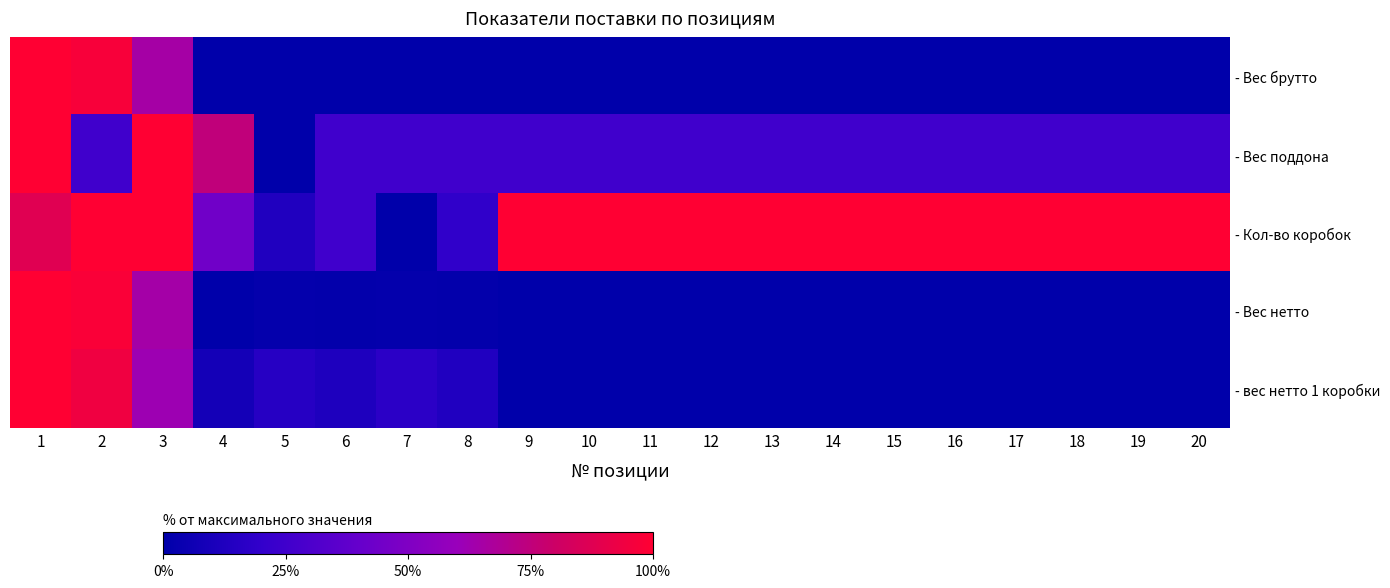

Which series has the largest total across all categories?

- Кол-во коробок